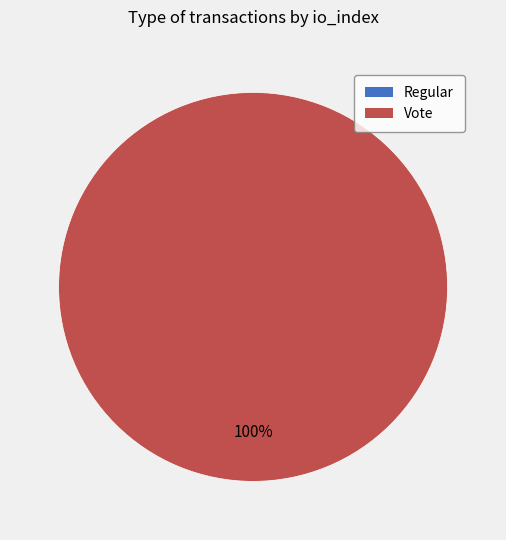

How many slices are in this pie chart?

2